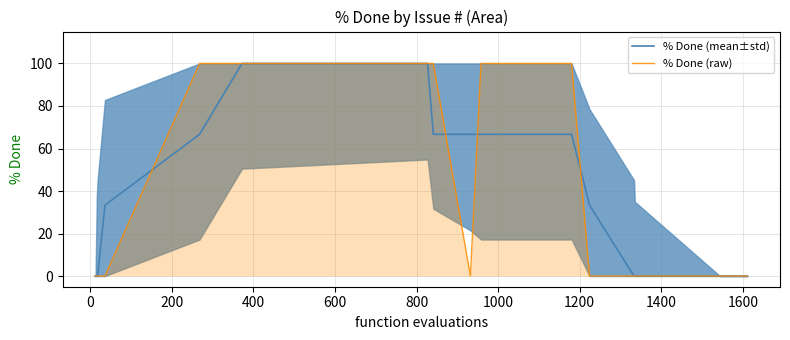

List the series in order of their peak value, lowest first.

% Done (mean±std), % Done (raw)